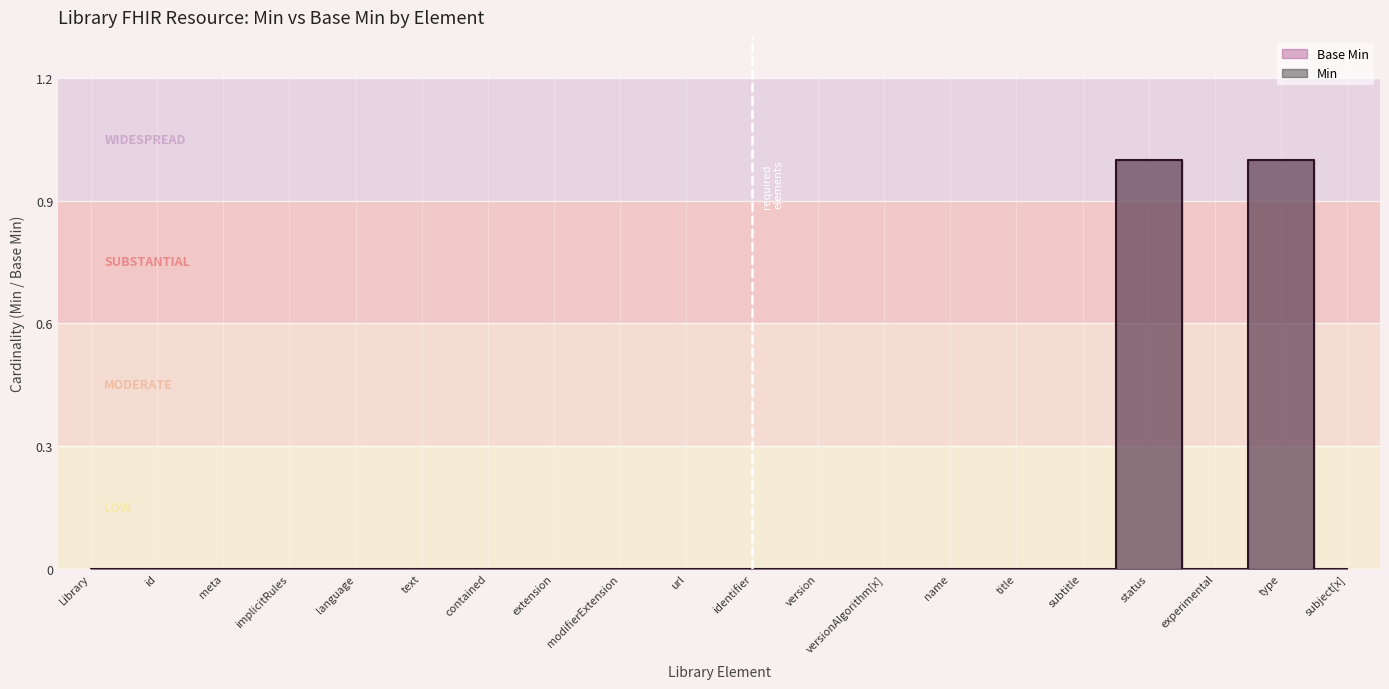

Which series has the largest total across all categories?

Min